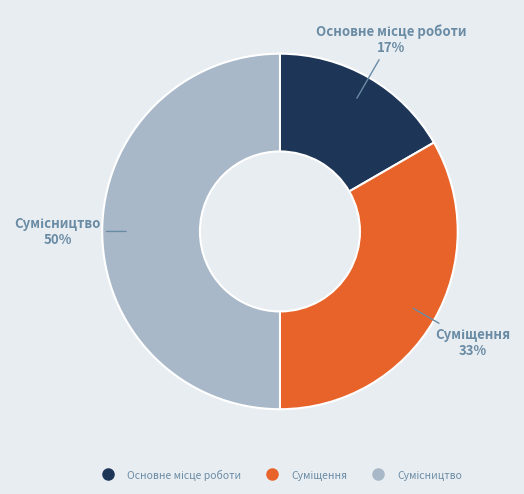

To the nearest percent, what is the difference between the largest and smallest slice percentages?

33%